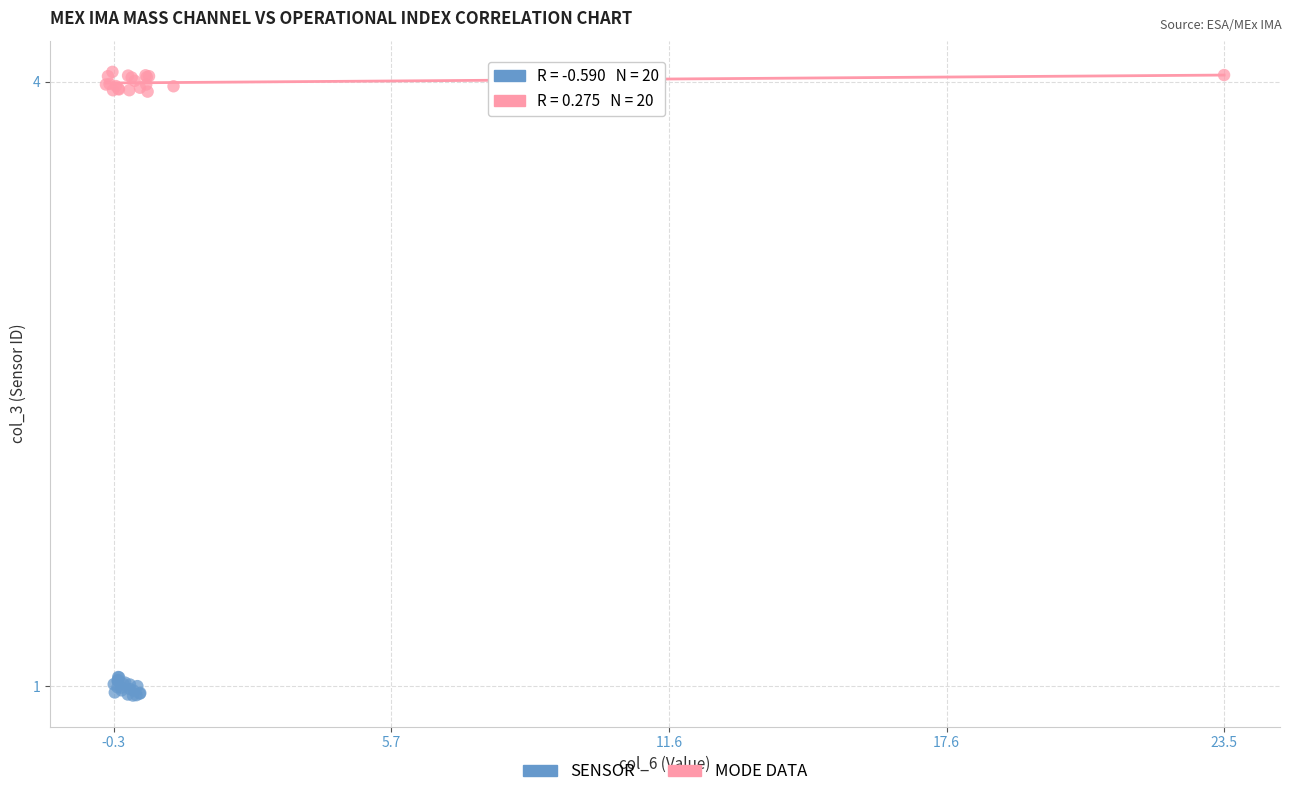

Which series reaches the maximum Y coordinate?

MODE DATA